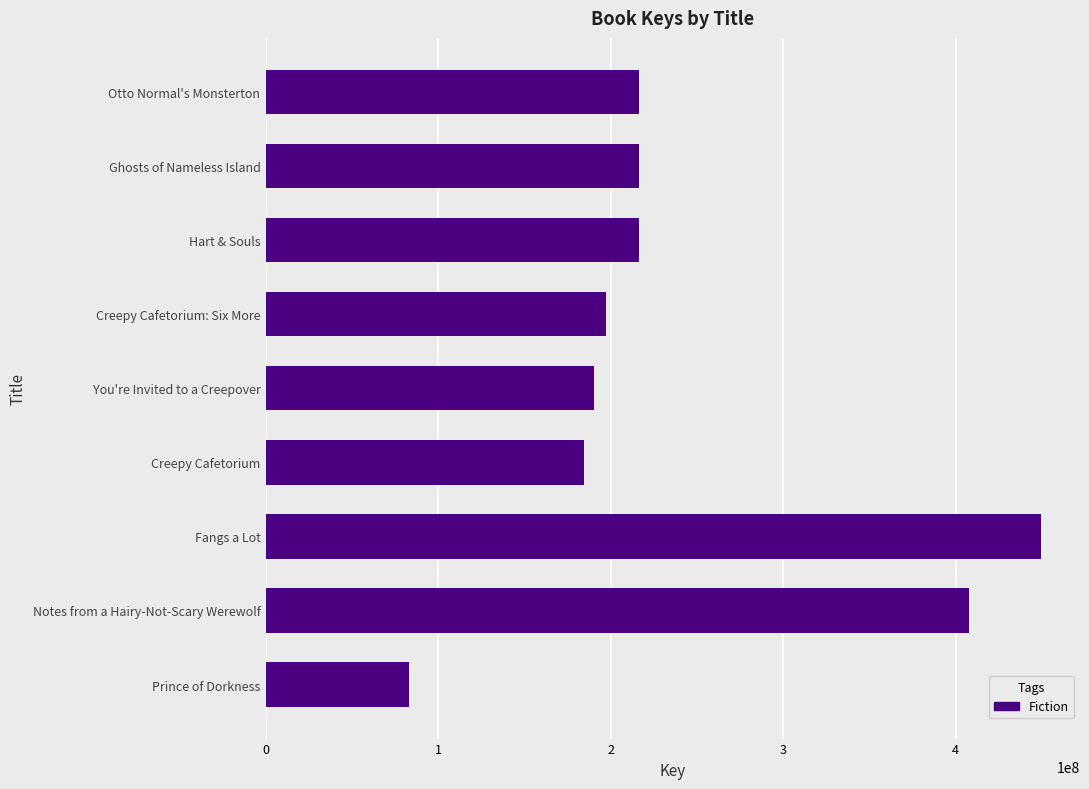

Is it true that the value at Notes from a Hairy-Not-Scary Werewolf is 547952062?

False